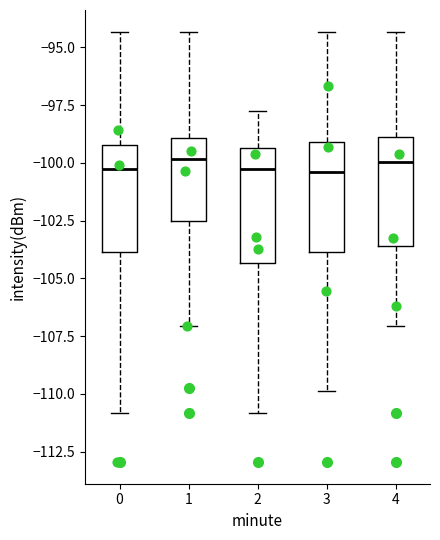

Reading left to right, transcribe this box plot: for each box, give where its median line is, the range the box spans, and where its two whiskers end, as read against the y-axis. The values are not printed on the chart, so give them approximately, as read against the axis.

0: median -100.5, box -104.0 to -99.0, whiskers -111.0 to -94.5
1: median -100.0, box -102.5 to -99.0, whiskers -107.0 to -94.5
2: median -100.5, box -104.5 to -99.5, whiskers -111.0 to -98.0
3: median -100.5, box -104.0 to -99.0, whiskers -110.0 to -94.5
4: median -100.0, box -103.5 to -99.0, whiskers -107.0 to -94.5